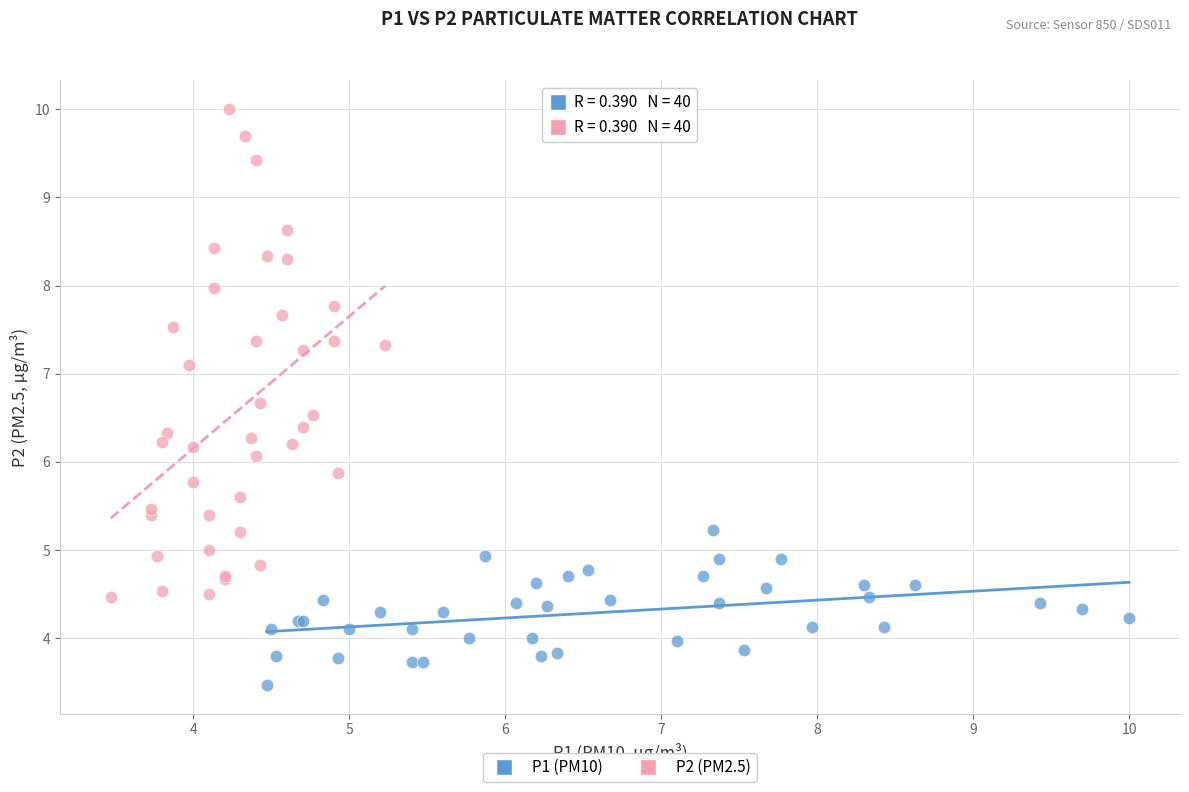

Which series reaches the maximum Y coordinate?

P2 (PM2.5)